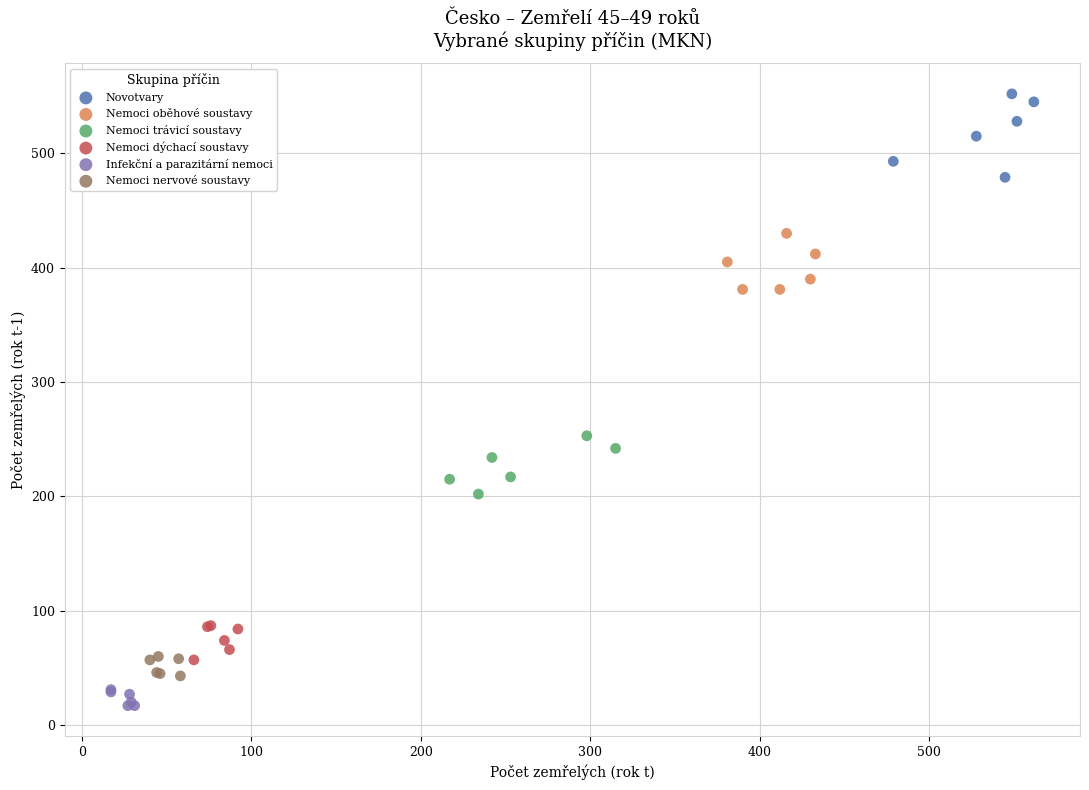

Which series reaches the minimum Y coordinate?

Infekční a parazitární nemoci